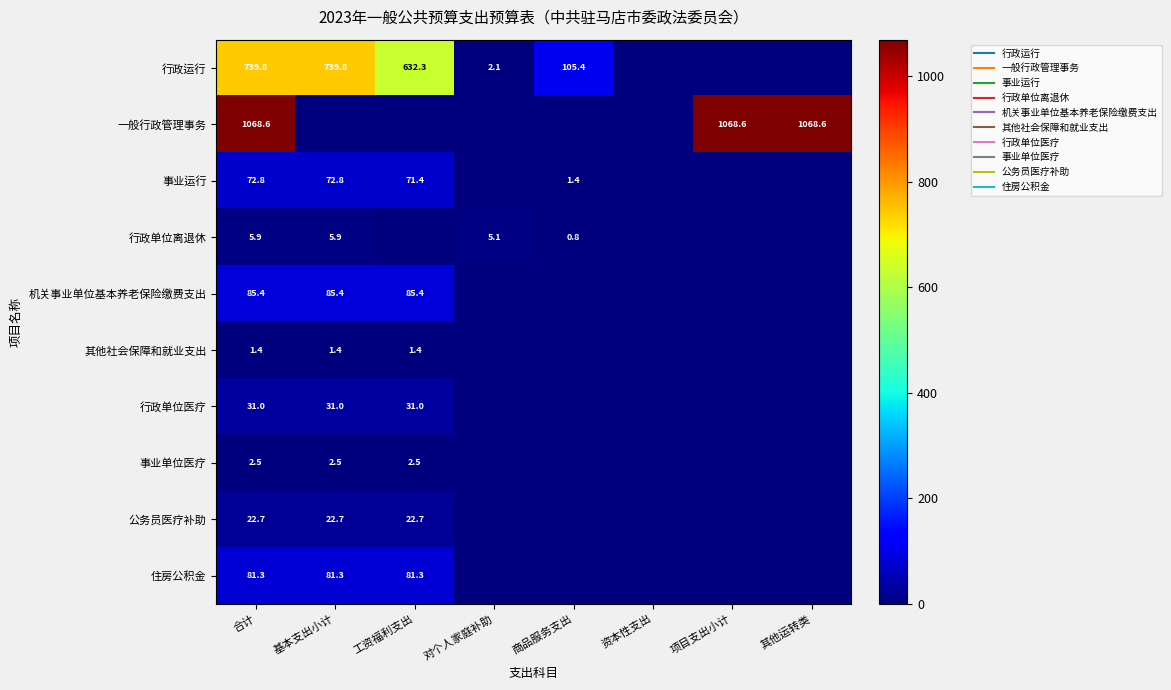

What is the difference between the 一般行政管理事务 values at 合计 and 资本性支出?

1068.6